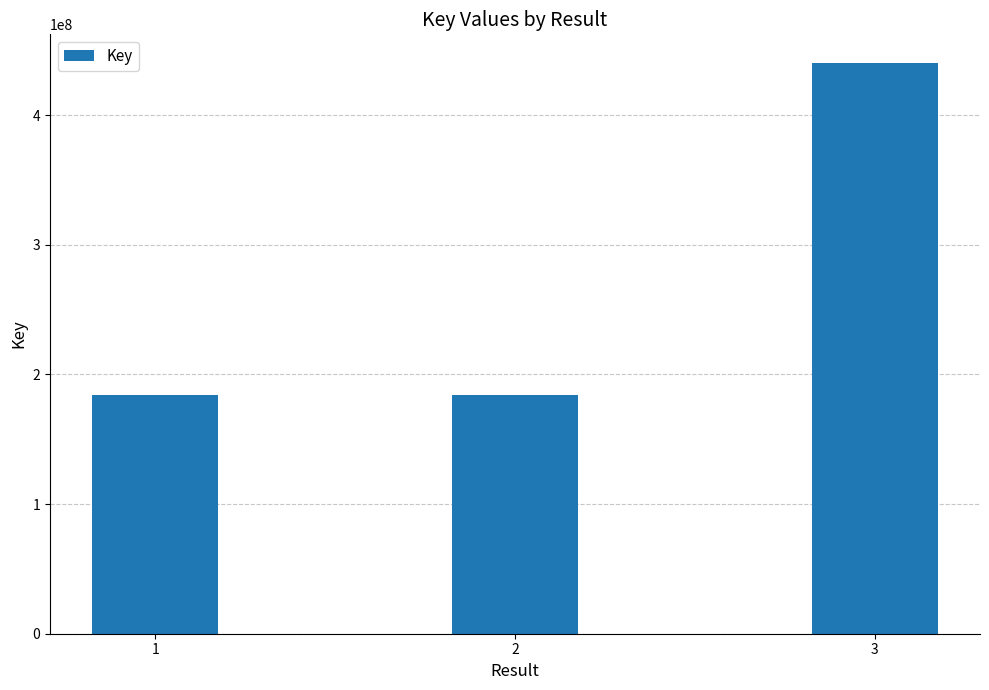

How many distinct data groups are displayed?

1